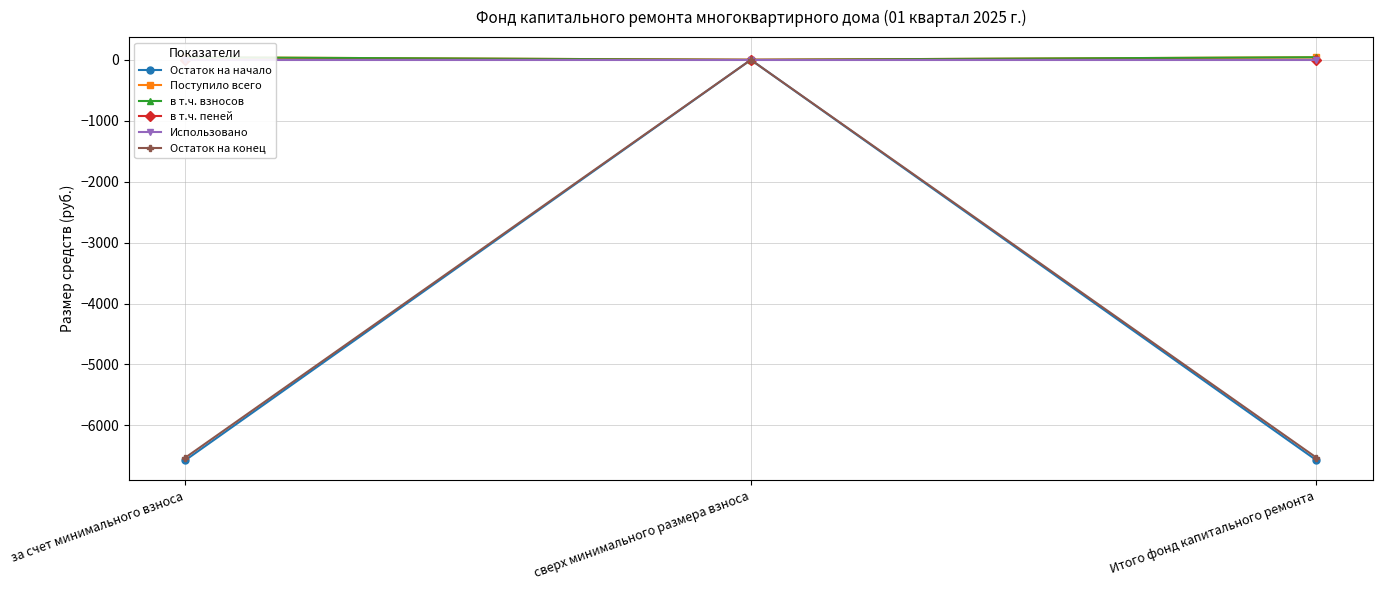

Reading left to right, transcribe all the data shown in this chart.

Остаток на начало: за счет минимального взноса=-6570.3	сверх минимального размера взноса=0.0	Итого фонд капитального ремонта=-6570.3
Поступило всего: за счет минимального взноса=42.2	сверх минимального размера взноса=0.0	Итого фонд капитального ремонта=42.2
в т.ч. взносов: за счет минимального взноса=42.0	сверх минимального размера взноса=0.0	Итого фонд капитального ремонта=42.0
в т.ч. пеней: за счет минимального взноса=0.2	сверх минимального размера взноса=0.0	Итого фонд капитального ремонта=0.2
Использовано: за счет минимального взноса=0.0	сверх минимального размера взноса=0.0	Итого фонд капитального ремонта=0.0
Остаток на конец: за счет минимального взноса=-6528.2	сверх минимального размера взноса=0.0	Итого фонд капитального ремонта=-6528.2